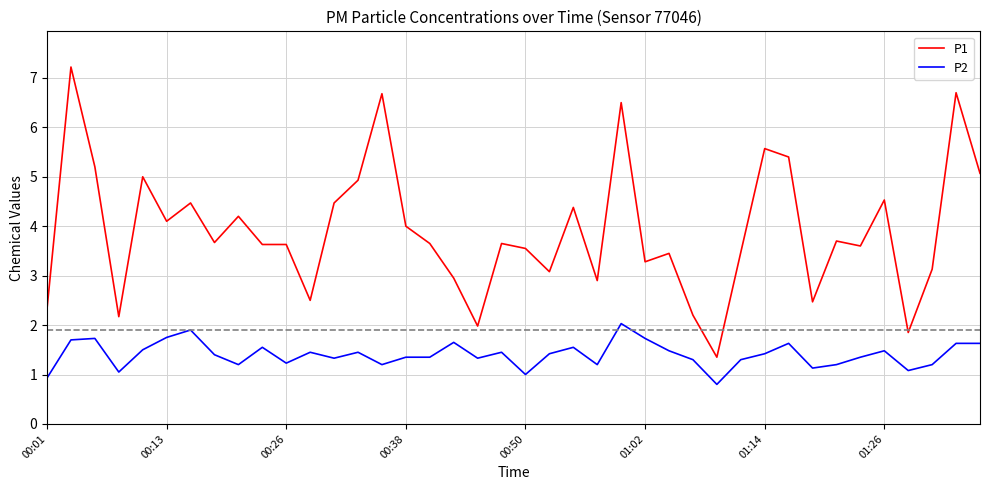

What is the difference between the maximum and minimum values in the P2 series?

1.2